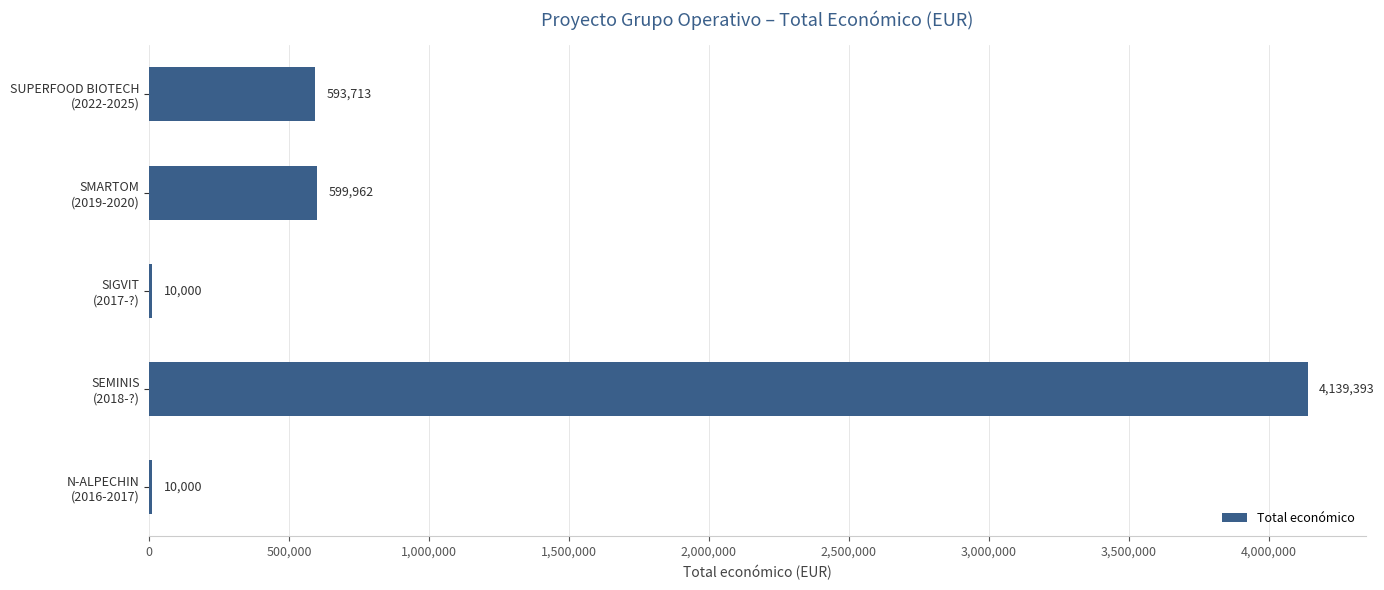

What is the sum of all values?

5353068